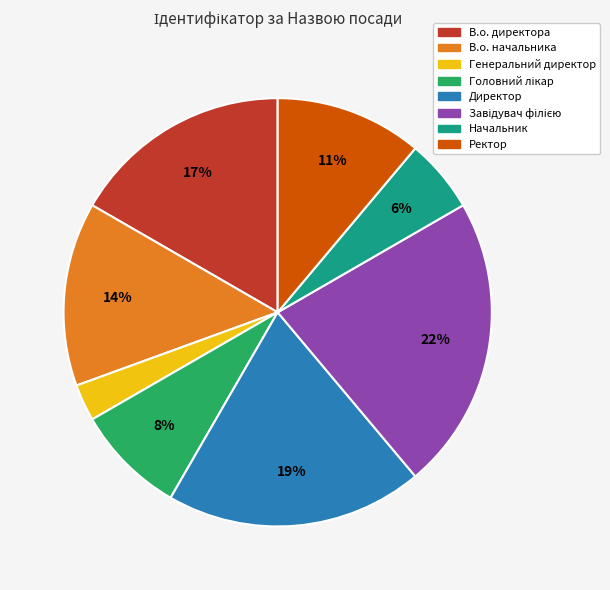

Is it true that В.о. директора is 17% of the pie?

True